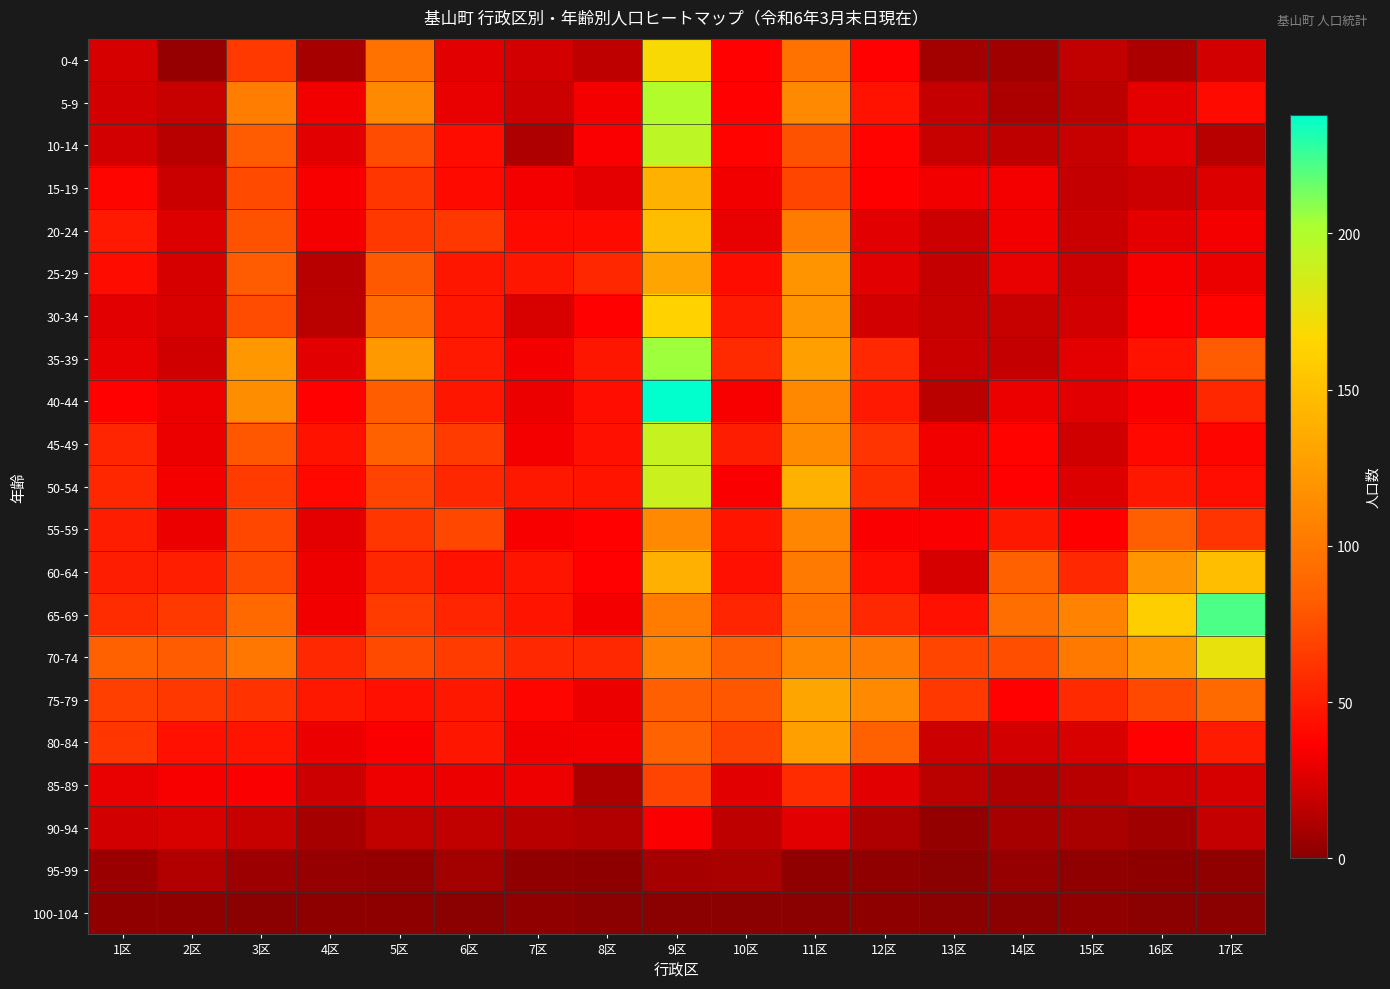

Rank the series by their maximum value, from lowest to highest.

100-104, 95-99, 90-94, 85-89, 55-59, 80-84, 25-29, 75-79, 15-19, 20-24, 60-64, 30-34, 0-4, 70-74, 50-54, 45-49, 10-14, 5-9, 35-39, 65-69, 40-44